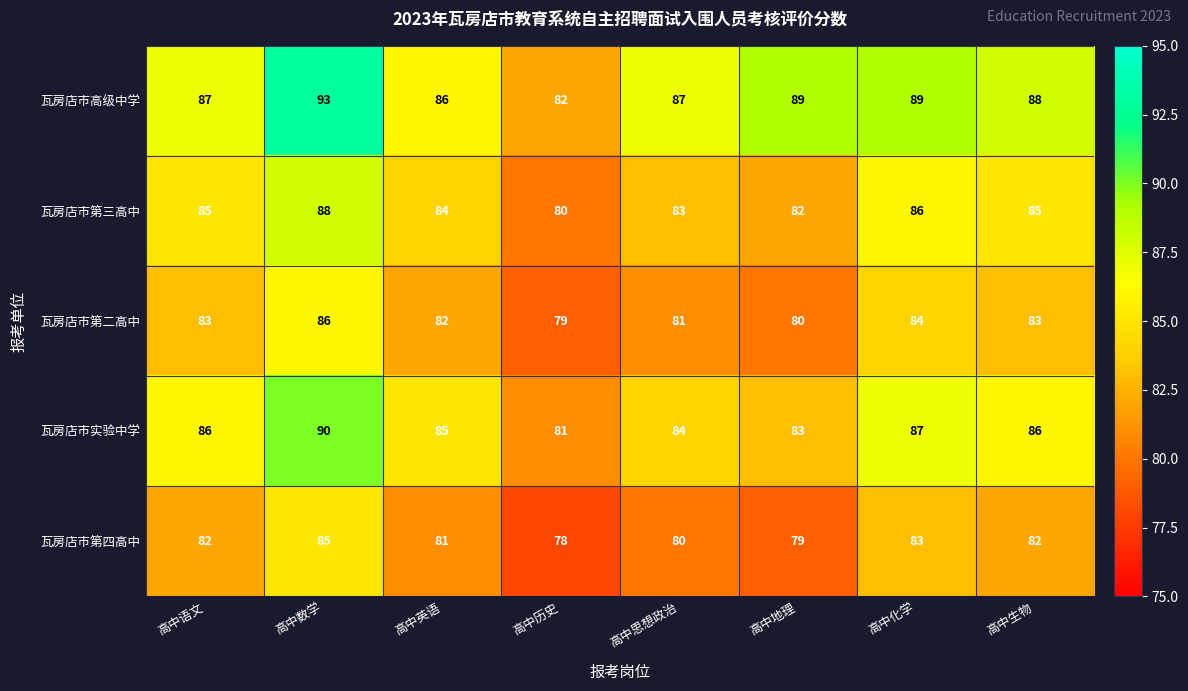

Which category has the lowest value across all series?

高中历史